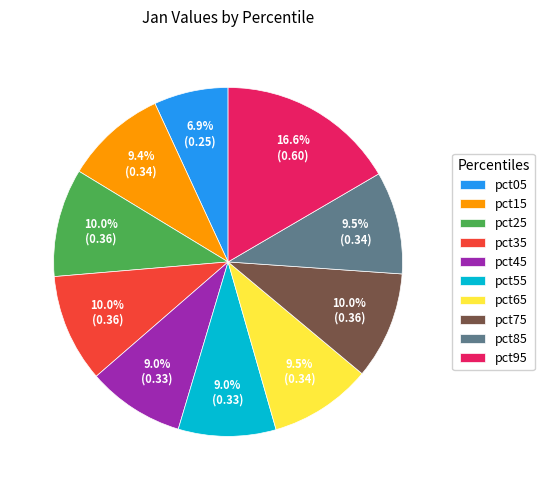

To the nearest percent, what portion does pct55 represent?

9%